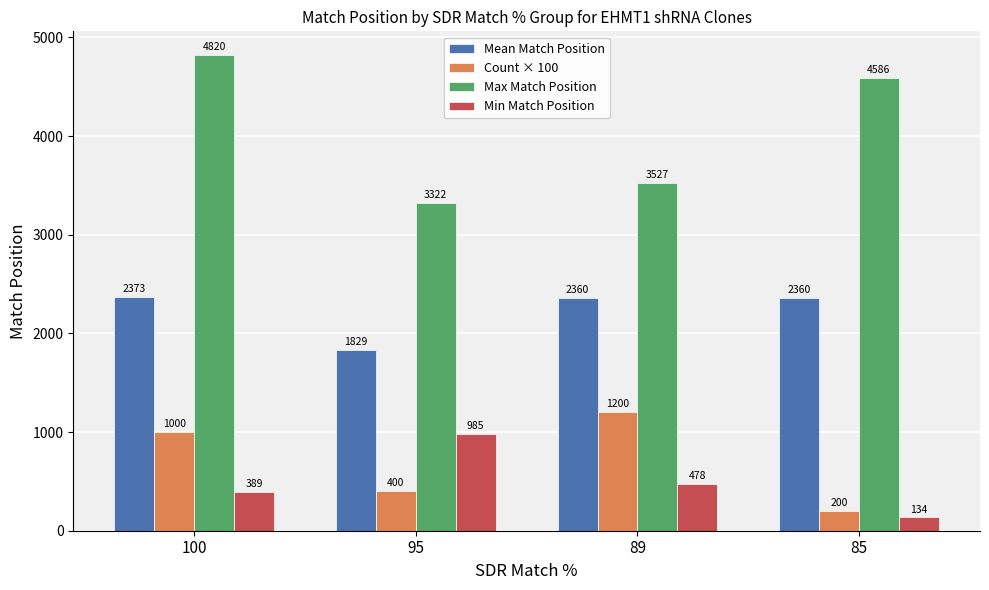

What is the value of the Min Match Position bar at the 3rd from the left?

478.0